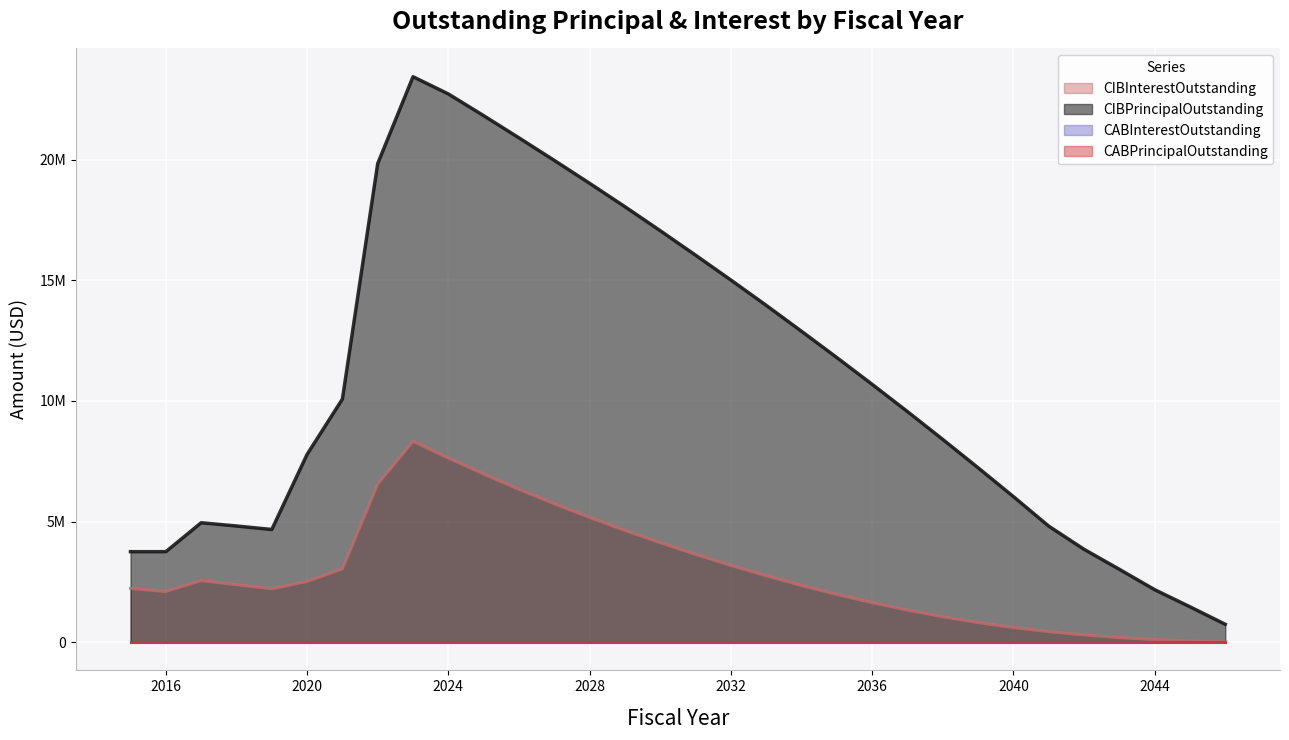

What is the value of the CIBPrincipalOutstanding point at the 22nd from the left?

10690000.0